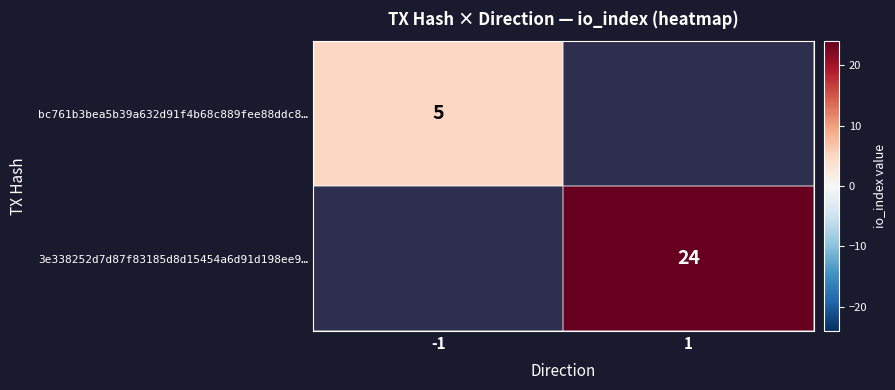

At which category is the sum across all series the highest?

1